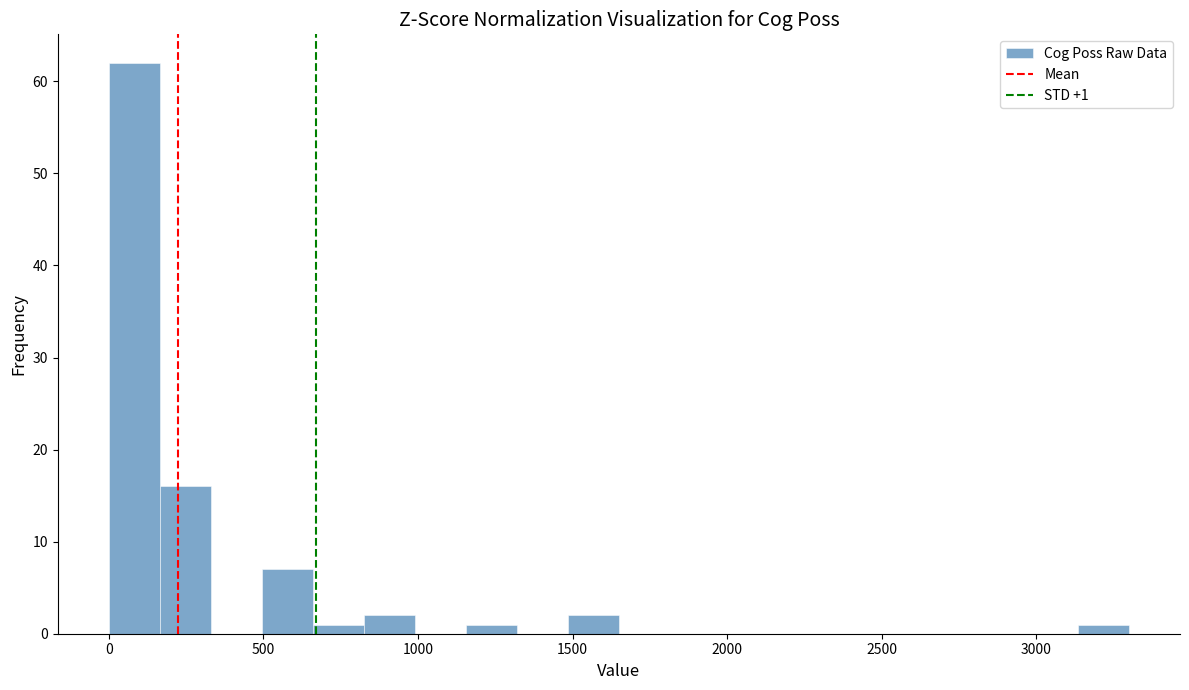

Around what value on the x-axis is the tallest bar? Give the approximate position of its centre, as read against the axis.

100